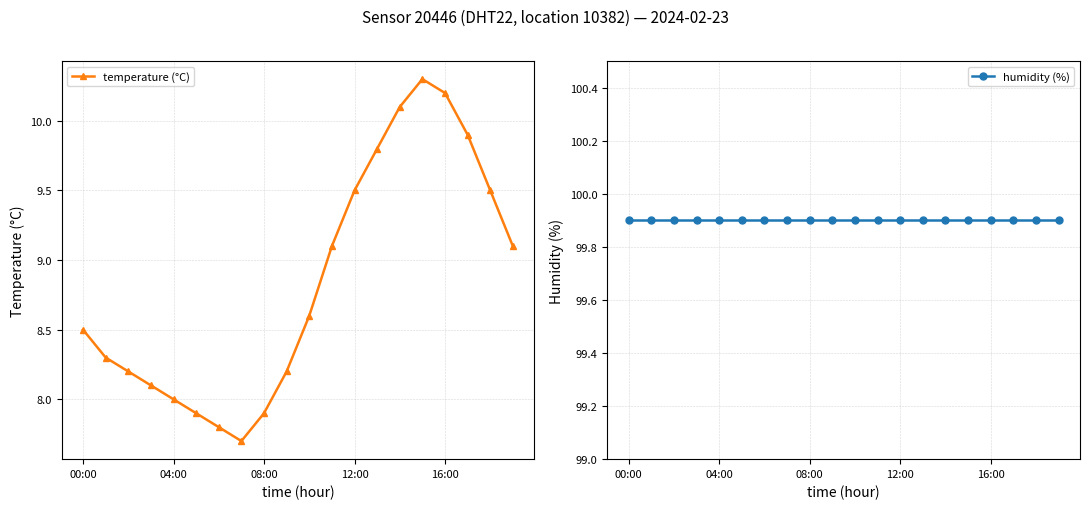

What is the highest value of the humidity (%) series?

99.9